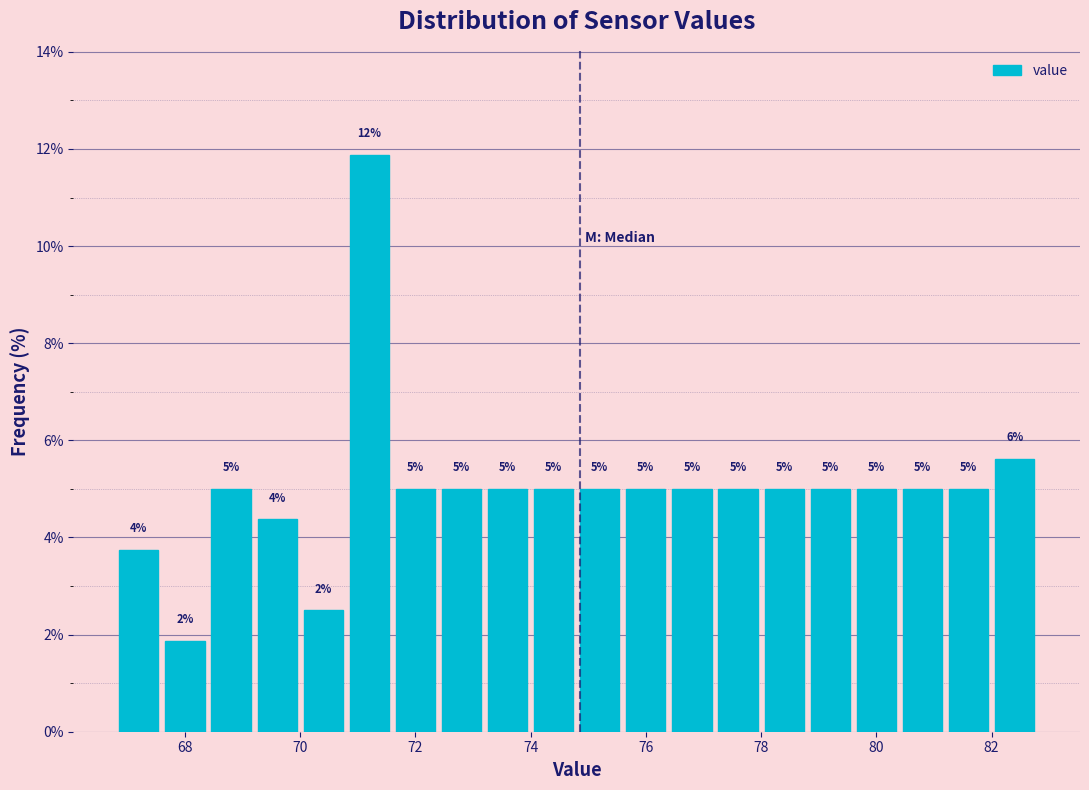

Which range on the x-axis has the tallest bar?

70.8 to 71.6